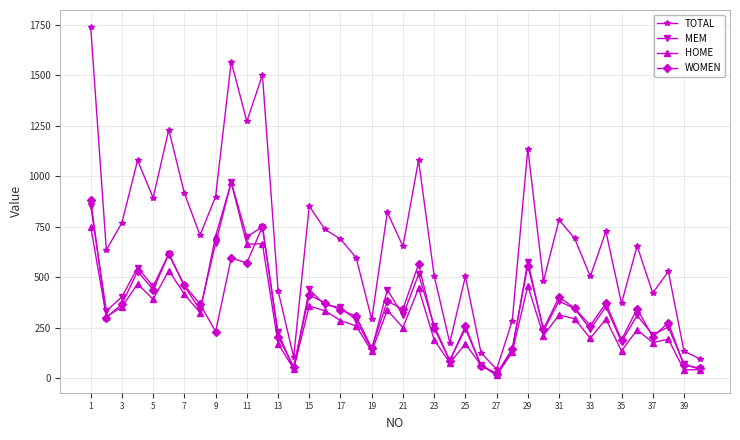

True or false: TOTAL and MEM cross at least once.

False